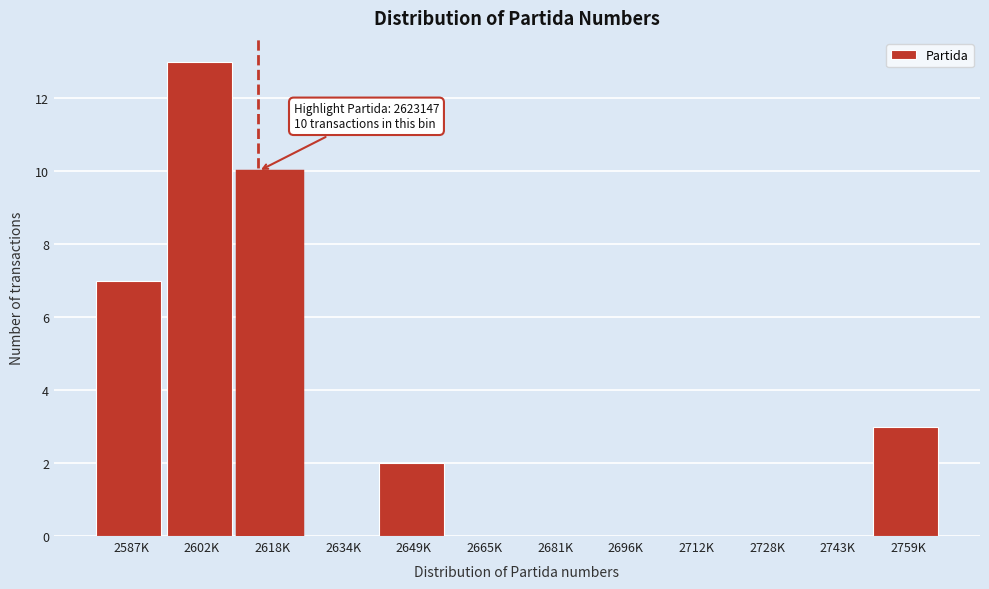

Reading left to right, extract all data points from this chart.

2587K=7	2602K=13	2618K=10	2634K=0	2649K=2	2665K=0	2681K=0	2696K=0	2712K=0	2728K=0	2743K=0	2759K=3